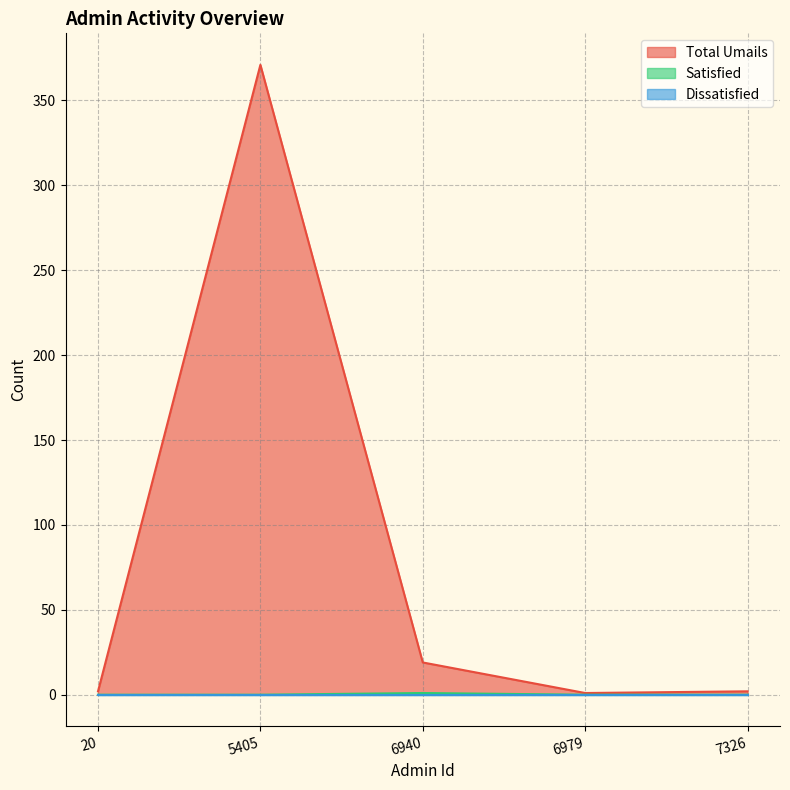

At which label is Total Umails closest to 186?

6940